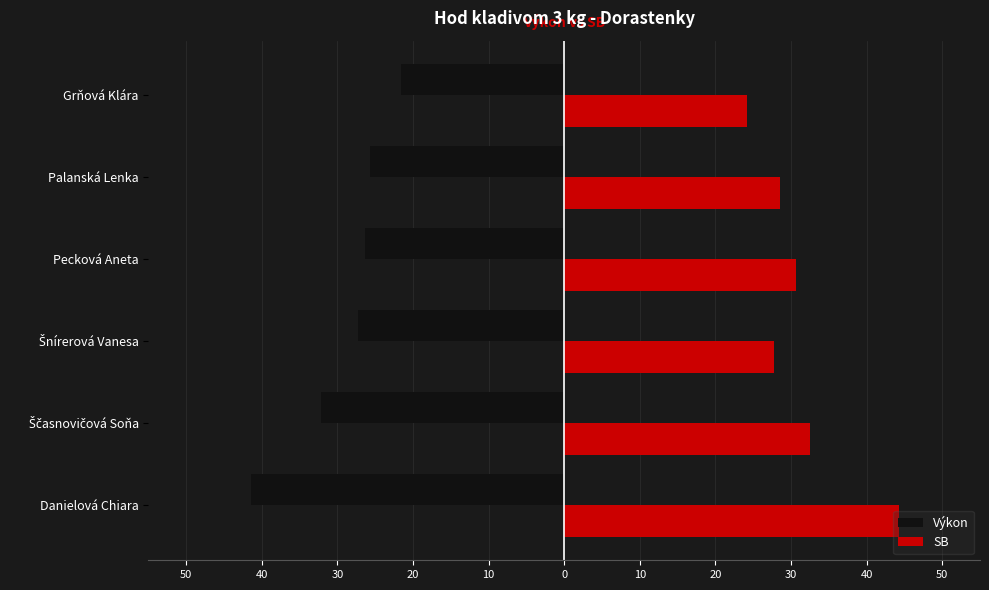

Rank the series by their average value, from highest to lowest.

SB, Výkon